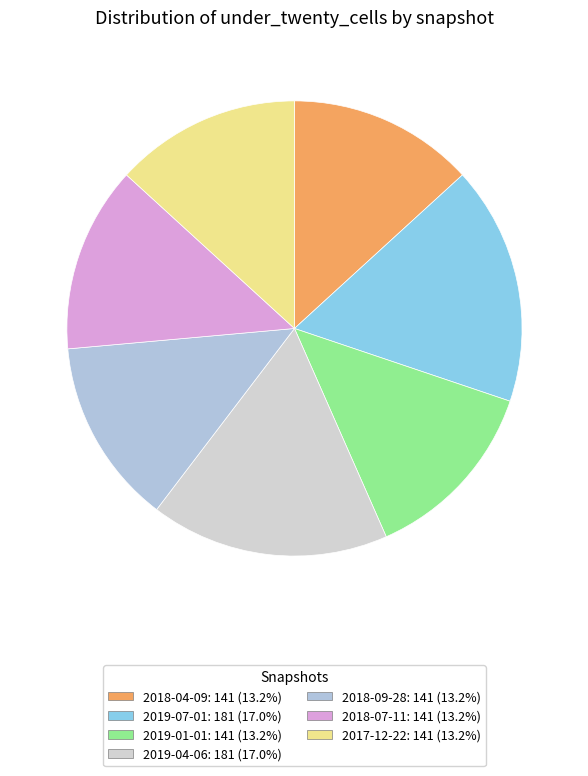

To the nearest percent, what is the combined percentage of 2018-09-28 and 2018-07-11?

26%